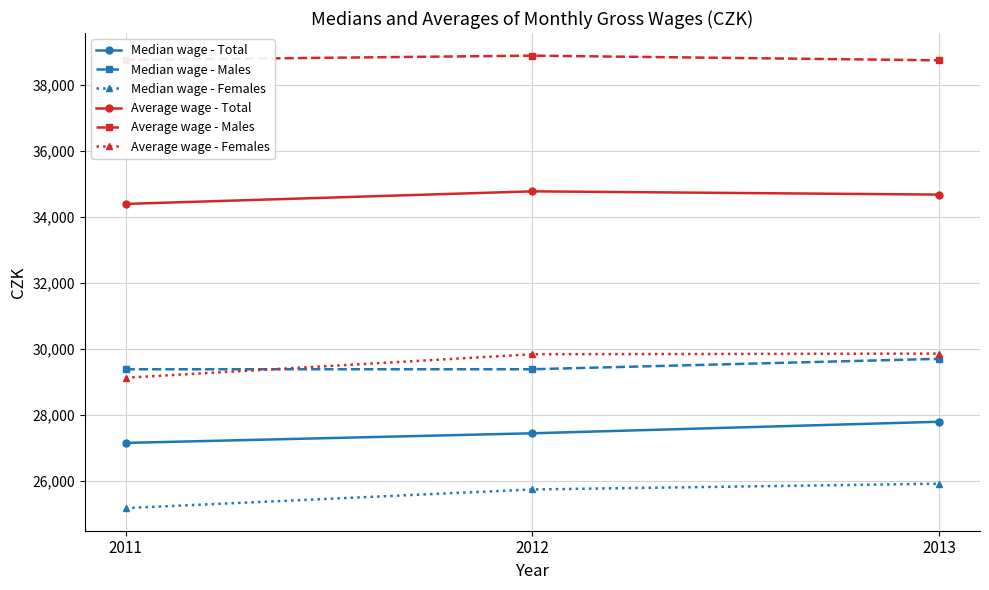

What is the sum of the Median wage - Total values at 2011 and 2012?

54616